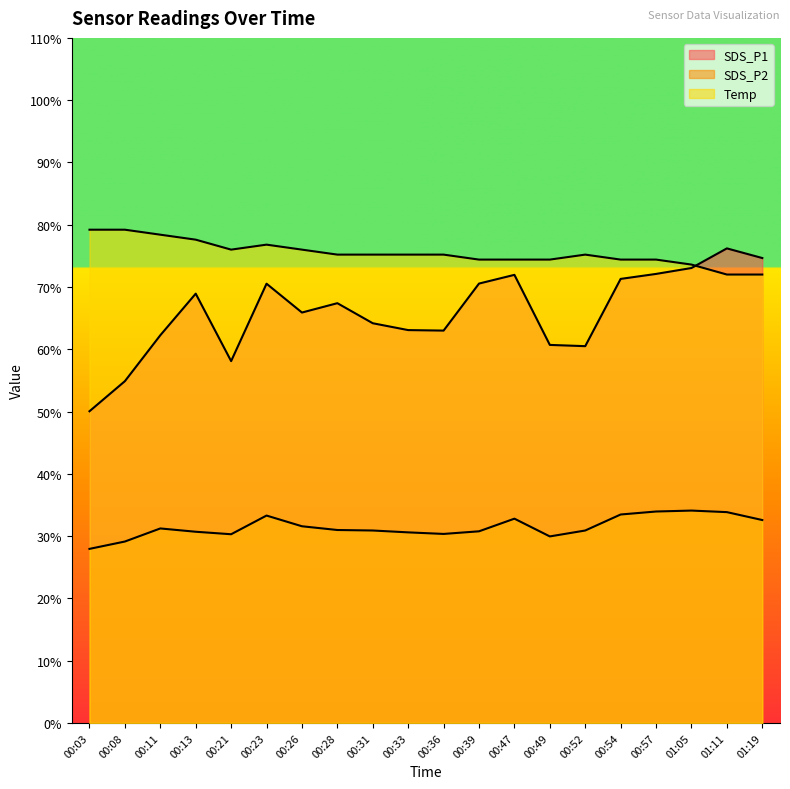

In SDS_P2, how many points are higher than both neighbors (excluding endpoints)?

4